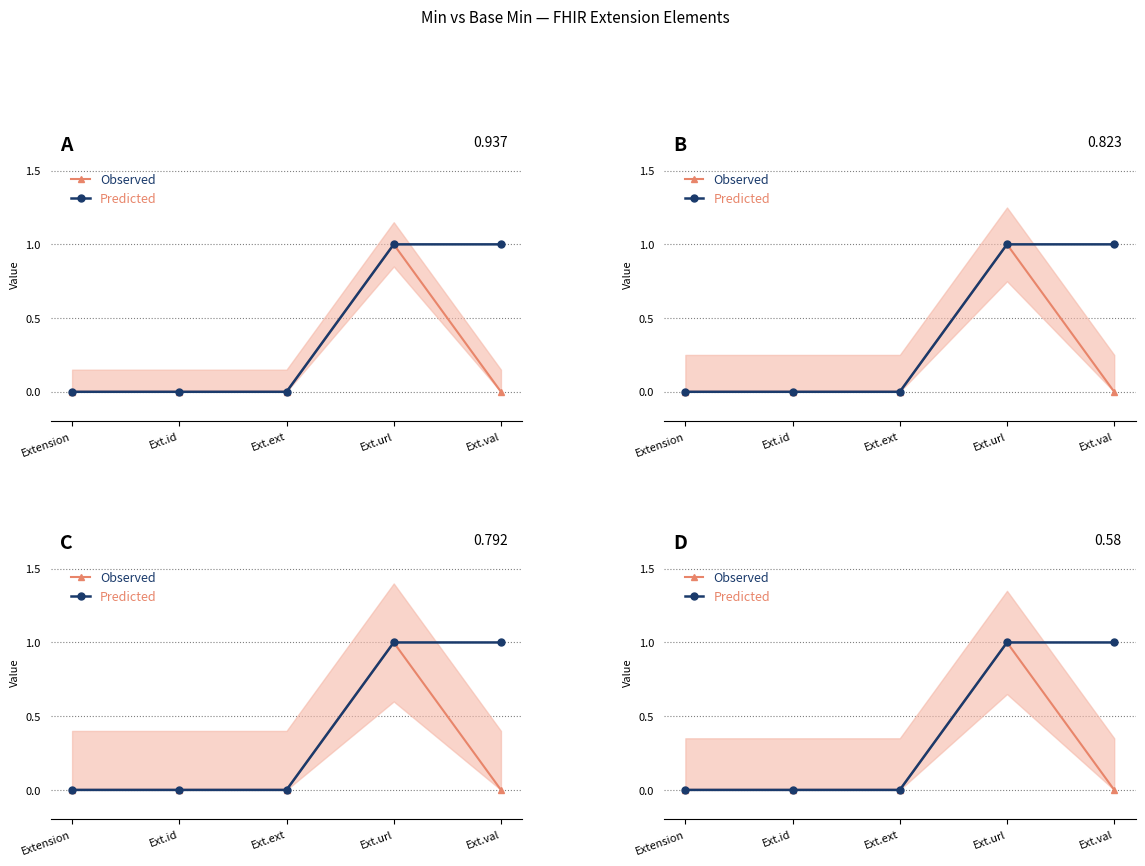

What is the label of the 5th point from the right?

Extension